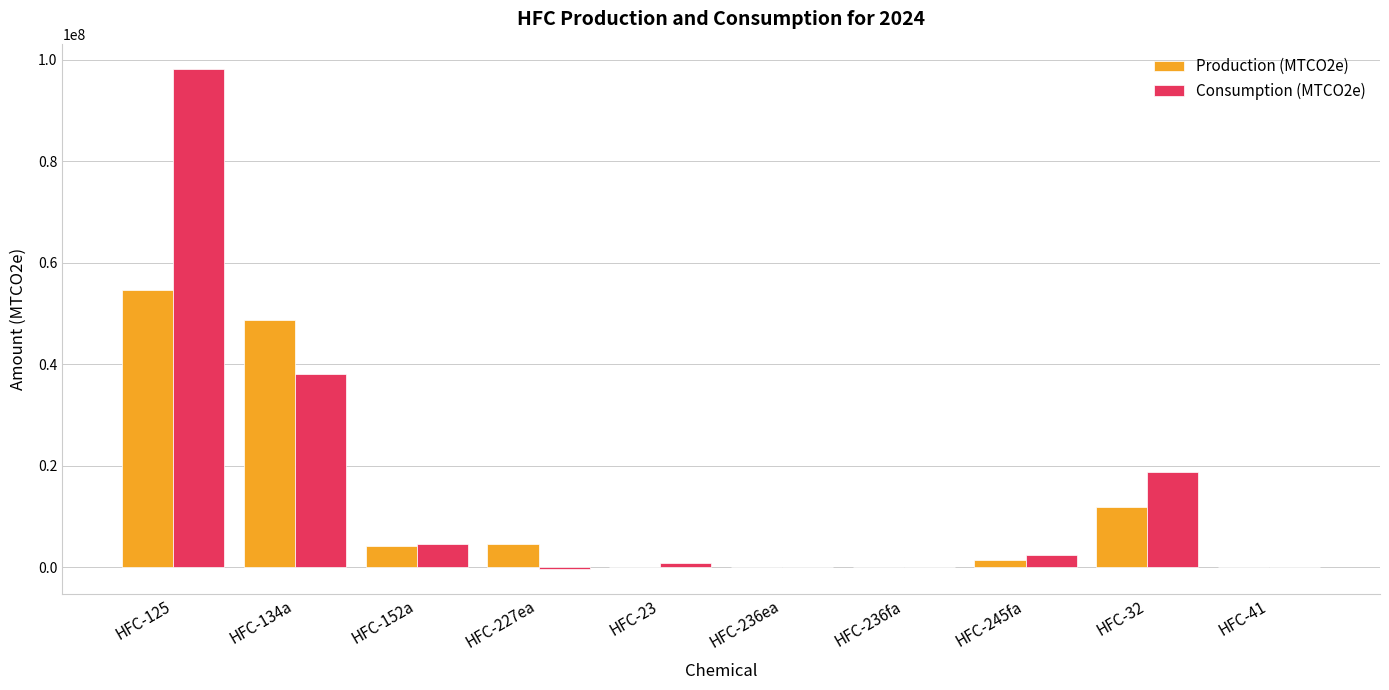

The value of Consumption (MTCO2e) at HFC-125 is 47798992.0. True or false?

False